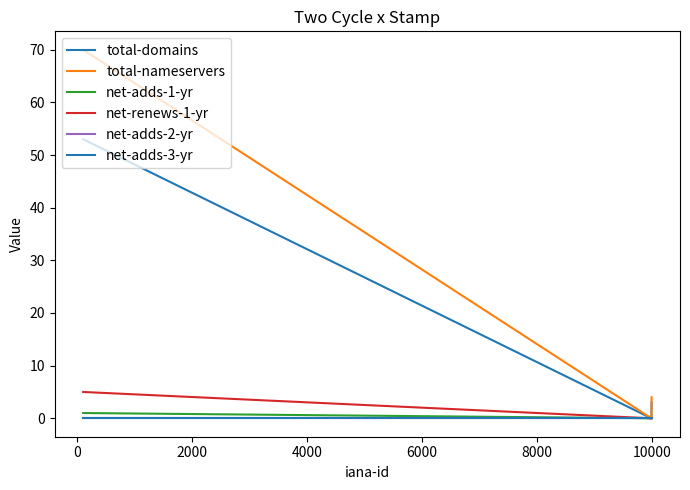

Rank the series by their maximum value, from lowest to highest.

net-adds-2-yr, net-adds-3-yr, net-adds-1-yr, net-renews-1-yr, total-domains, total-nameservers